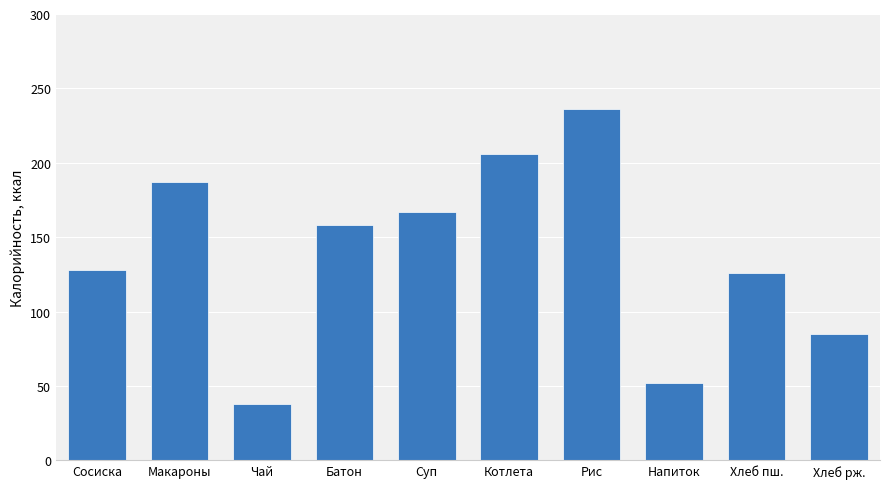

What is the value of the 3rd bar from the left?

38